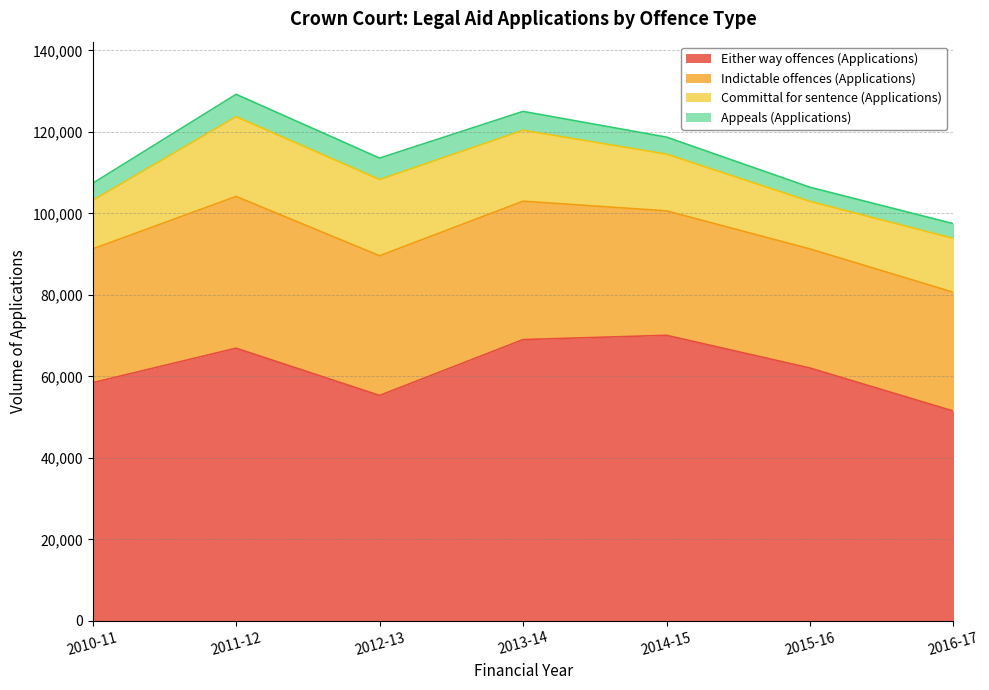

What is the difference between the Indictable offences (Applications) values at 2012-13 and 2015-16?

5056